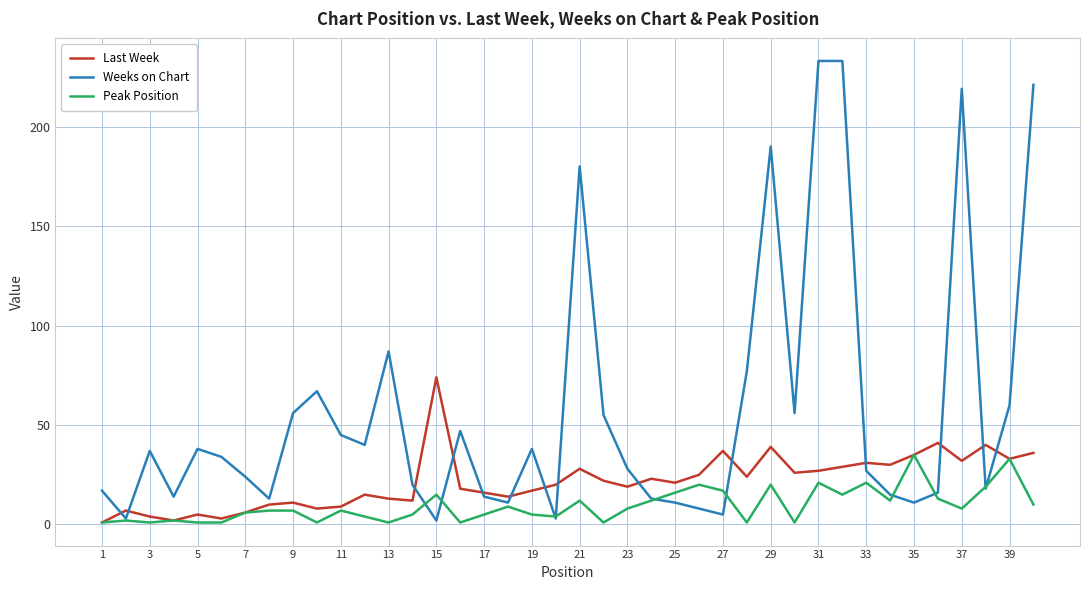

Does the chart display data point markers on the line(s)?

No